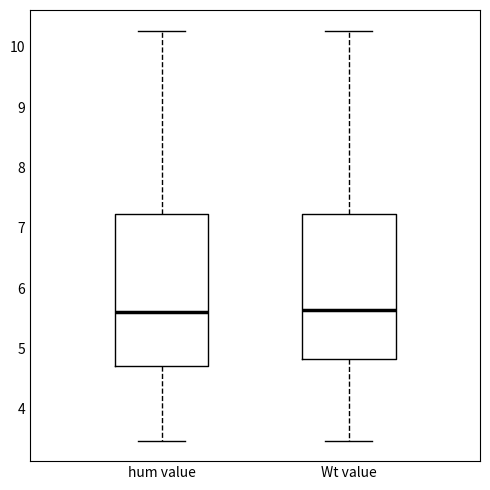

Where is the lower edge of the box for Wt value on the y-axis? The values are not printed on the chart, so give them approximately, as read against the axis.

4.8